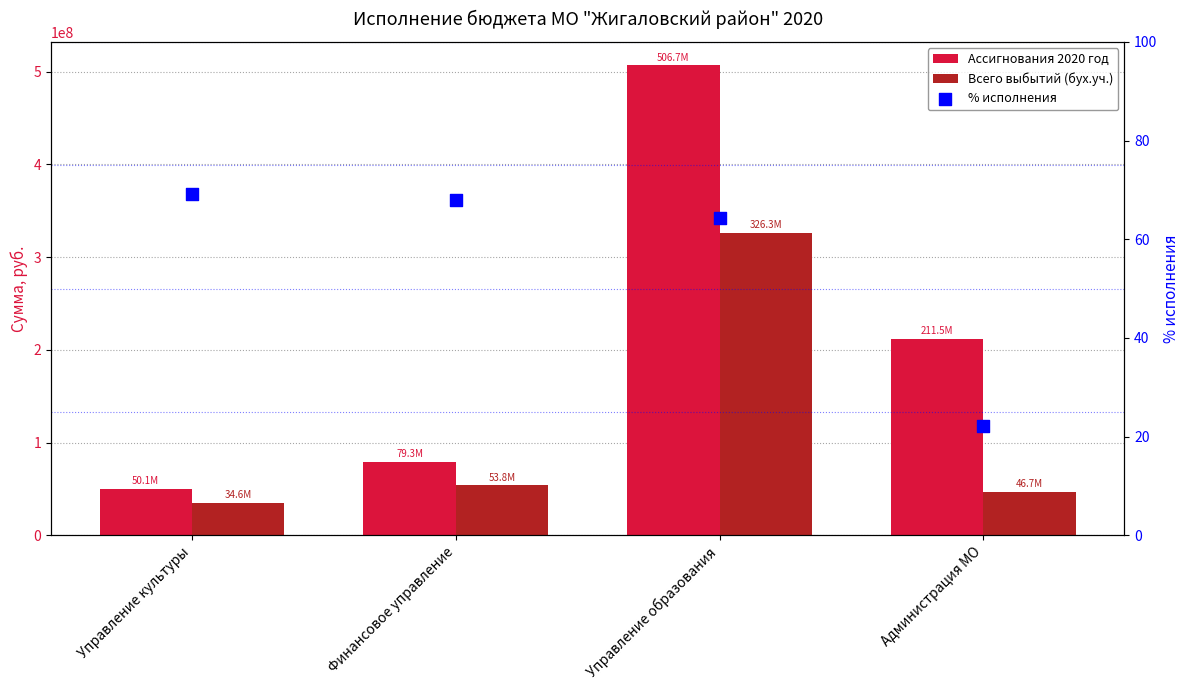

Which series has the widest spread of Y values?

Ассигнования 2020 год